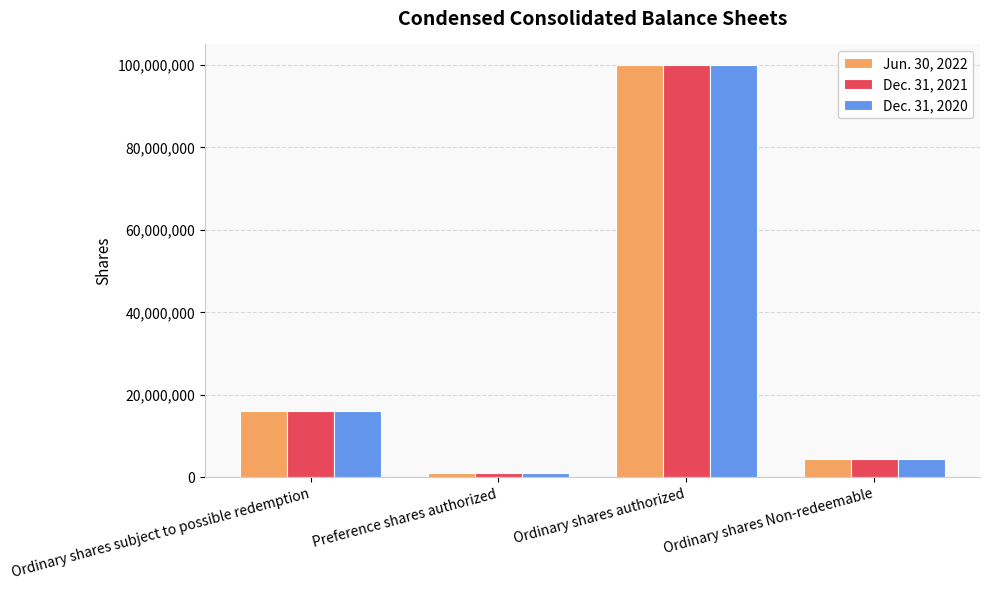

What is the sum of all Jun. 30, 2022 values?

121450000